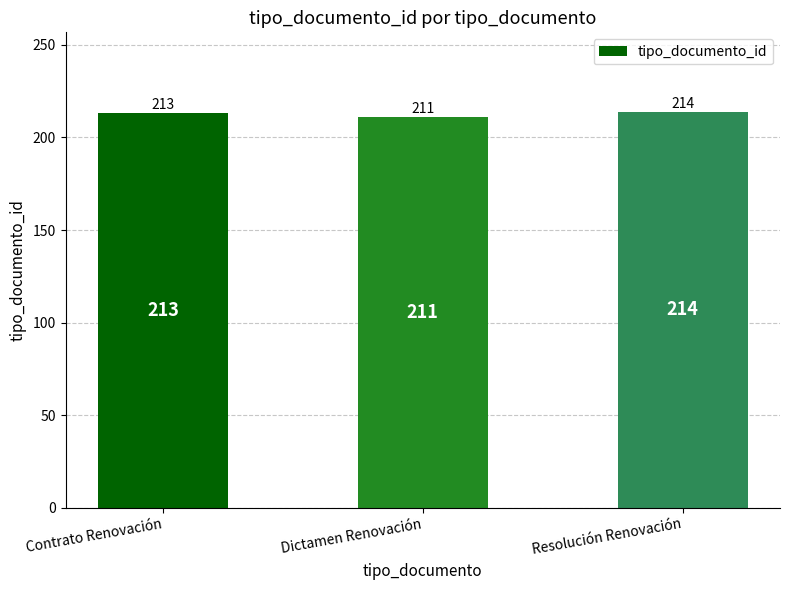

Is it true that the value at Contrato Renovación is 294?

False